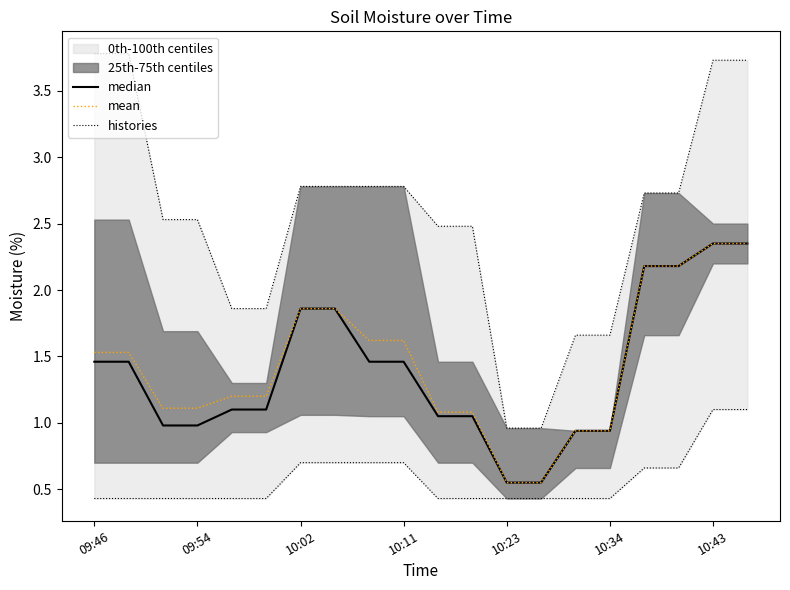

What is the lowest value of the histories series?

0.4